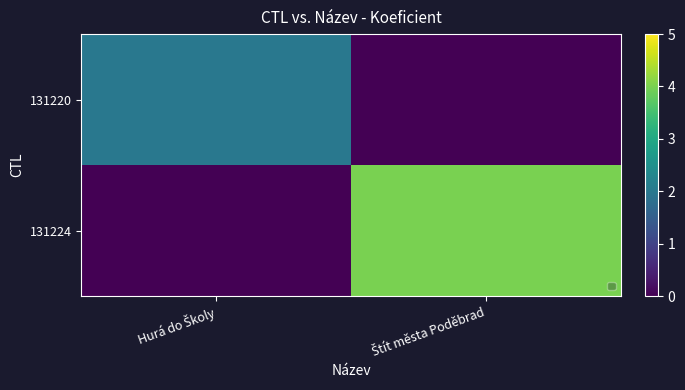

At Hurá do Školy, list the series in order from smallest to largest.

131224, 131220